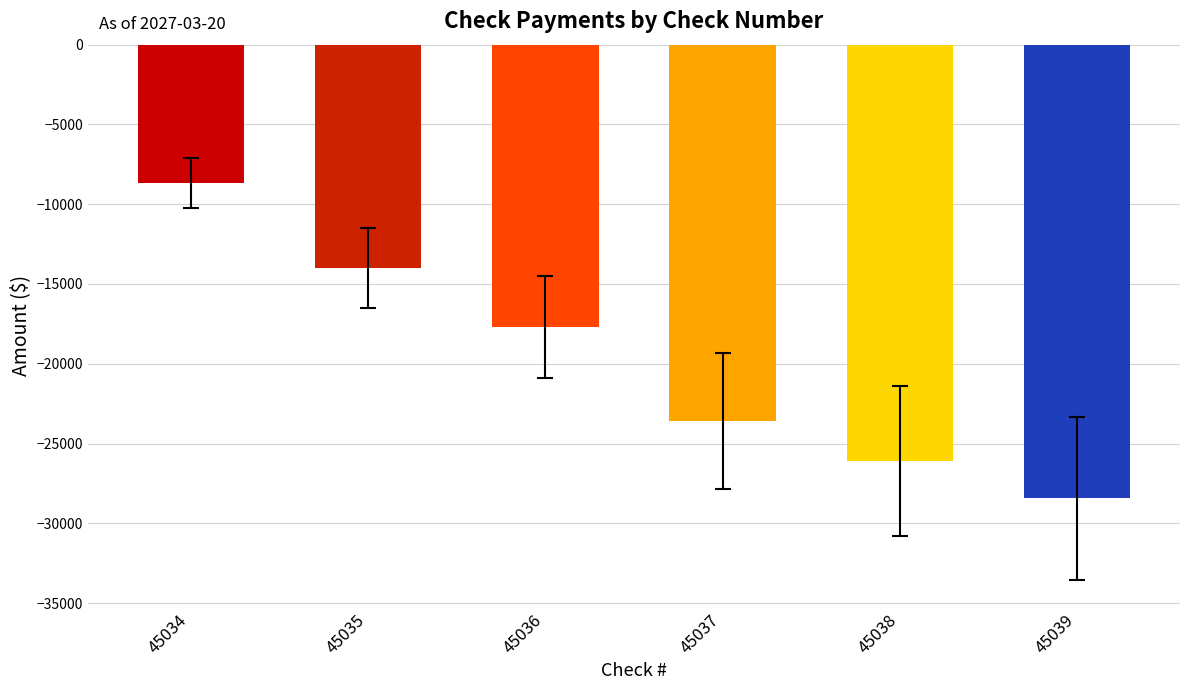

True or false: the data shows -16149.2 at 45037.

False